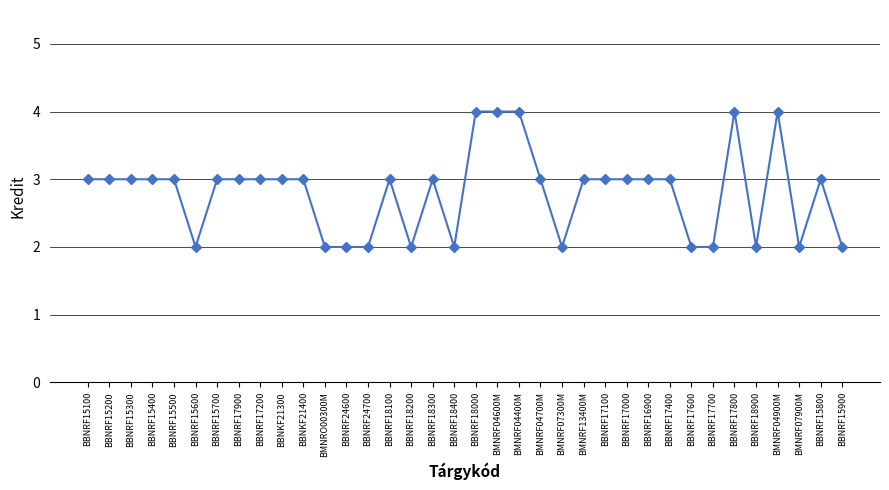

Reading left to right, list all the values displayed in this chart.

3	3	3	3	3	2	3	3	3	3	3	2	2	2	3	2	3	2	4	4	4	3	2	3	3	3	3	3	2	2	4	2	4	2	3	2